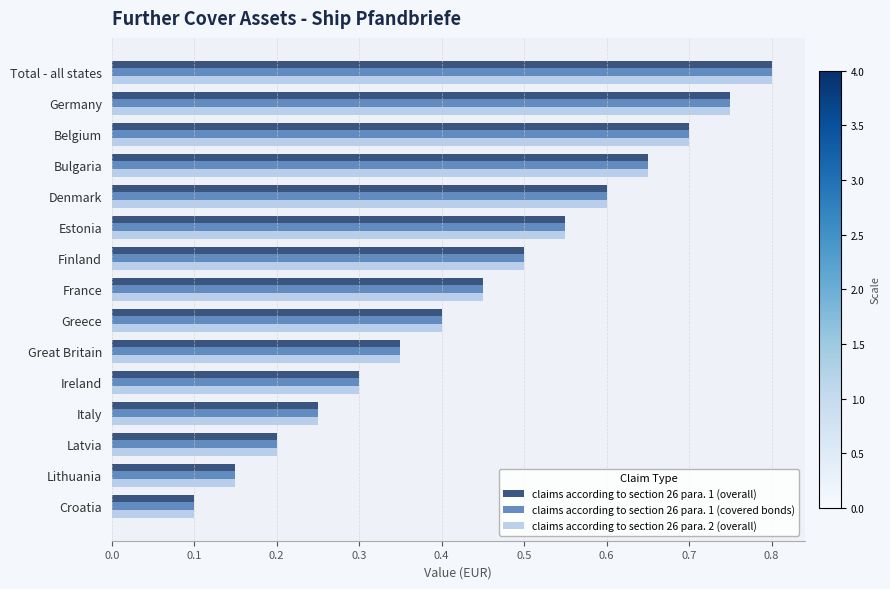

At how many categories does at least one series exceed 0?

15